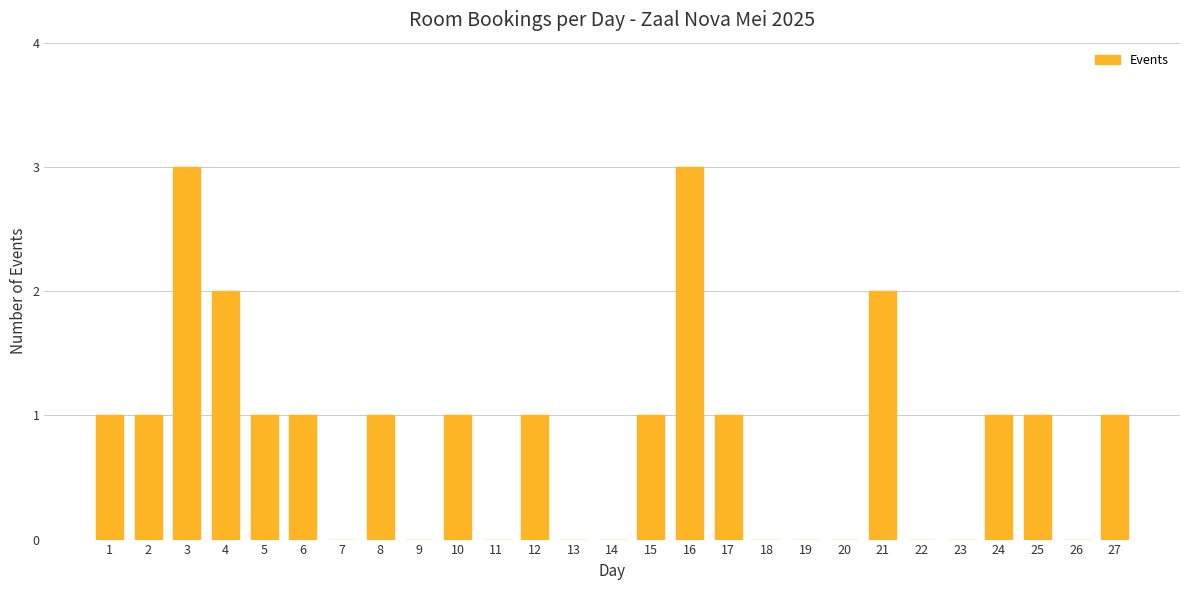

Reading left to right, list all the values displayed in this chart.

1	1	3	2	1	1	0	1	0	1	0	1	0	0	1	3	1	0	0	0	2	0	0	1	1	0	1